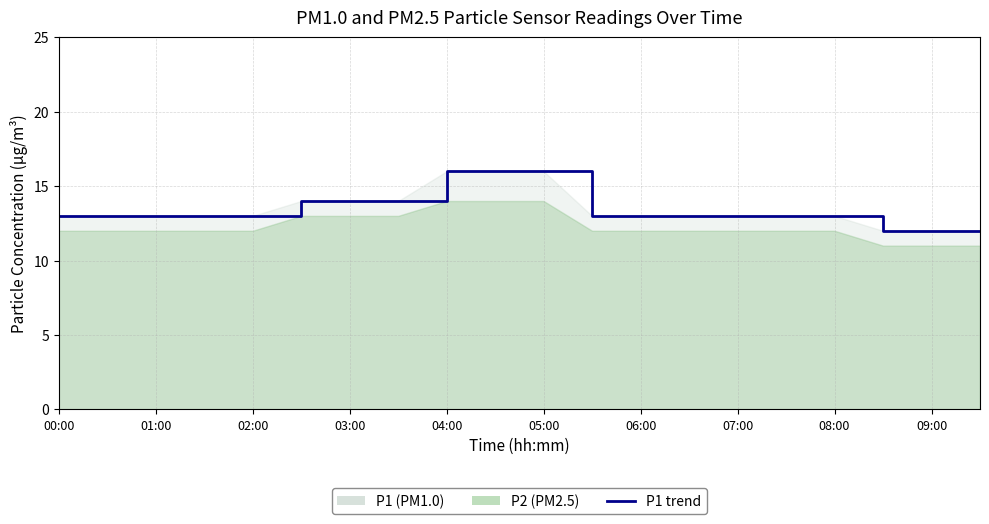

What position from the right is 08:00?

4